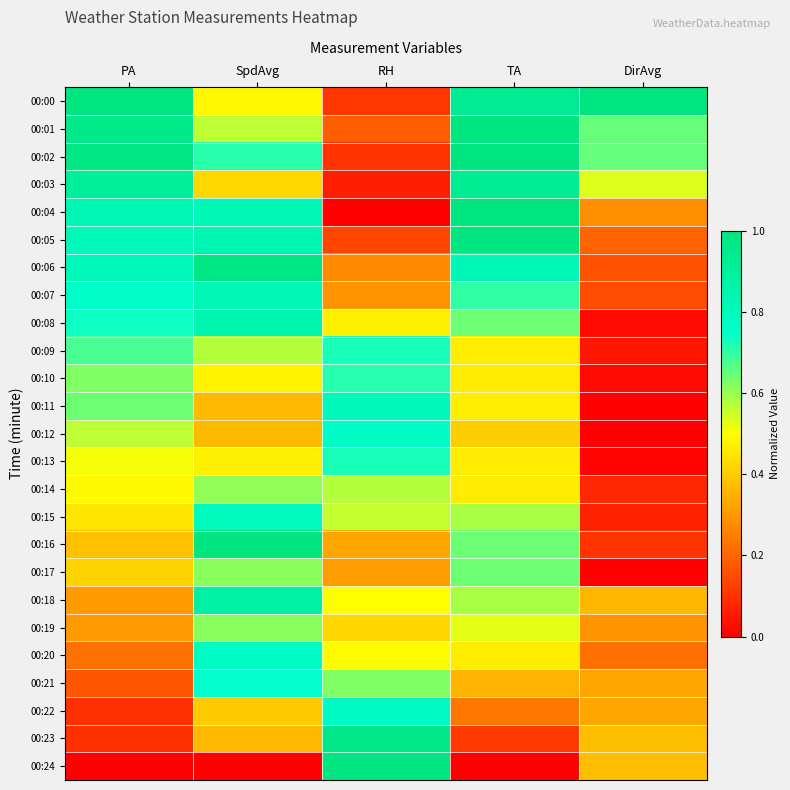

What is the difference between the highest and lowest values at RH?

1.0